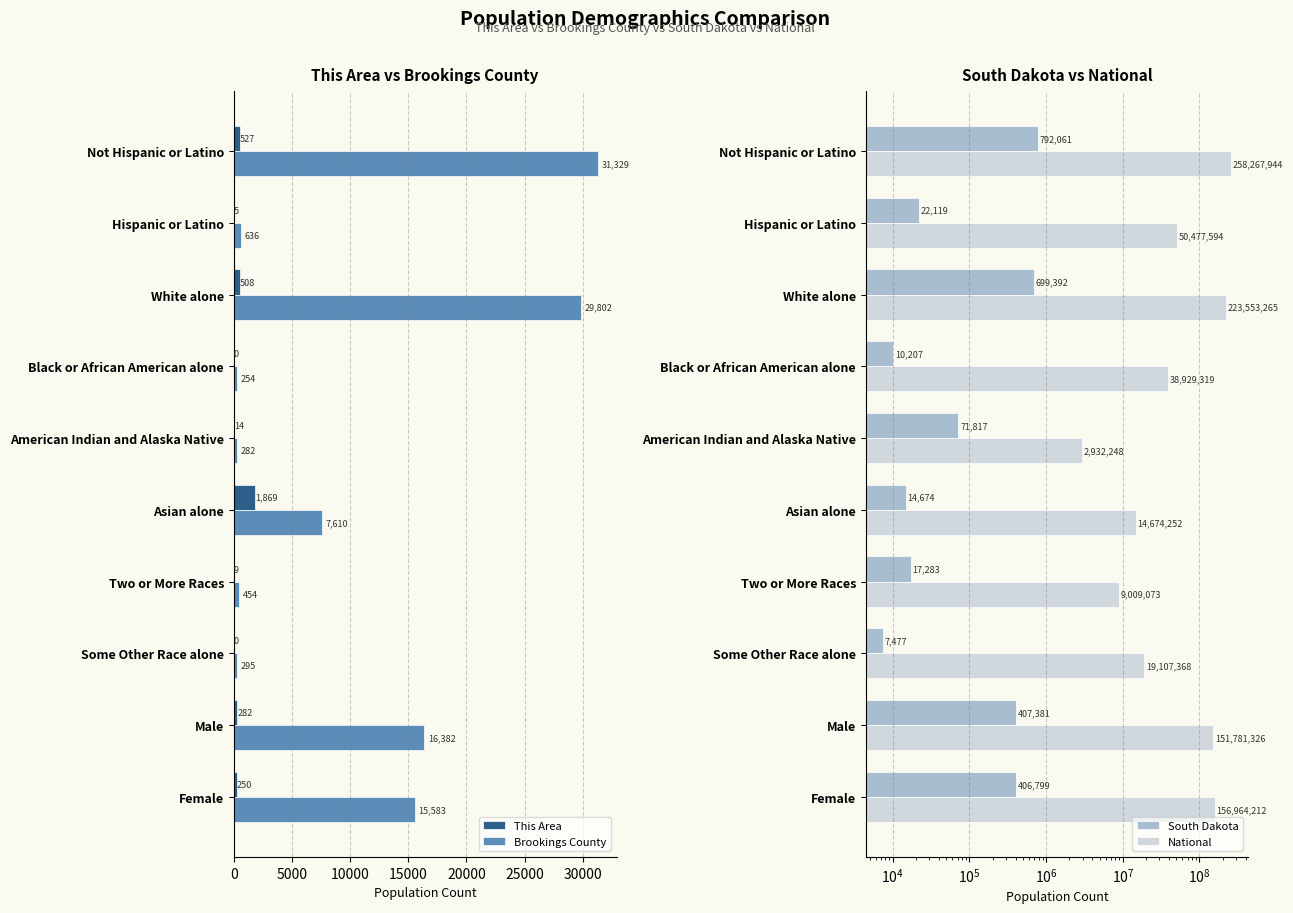

What is the sum of all Brookings County values?

102627